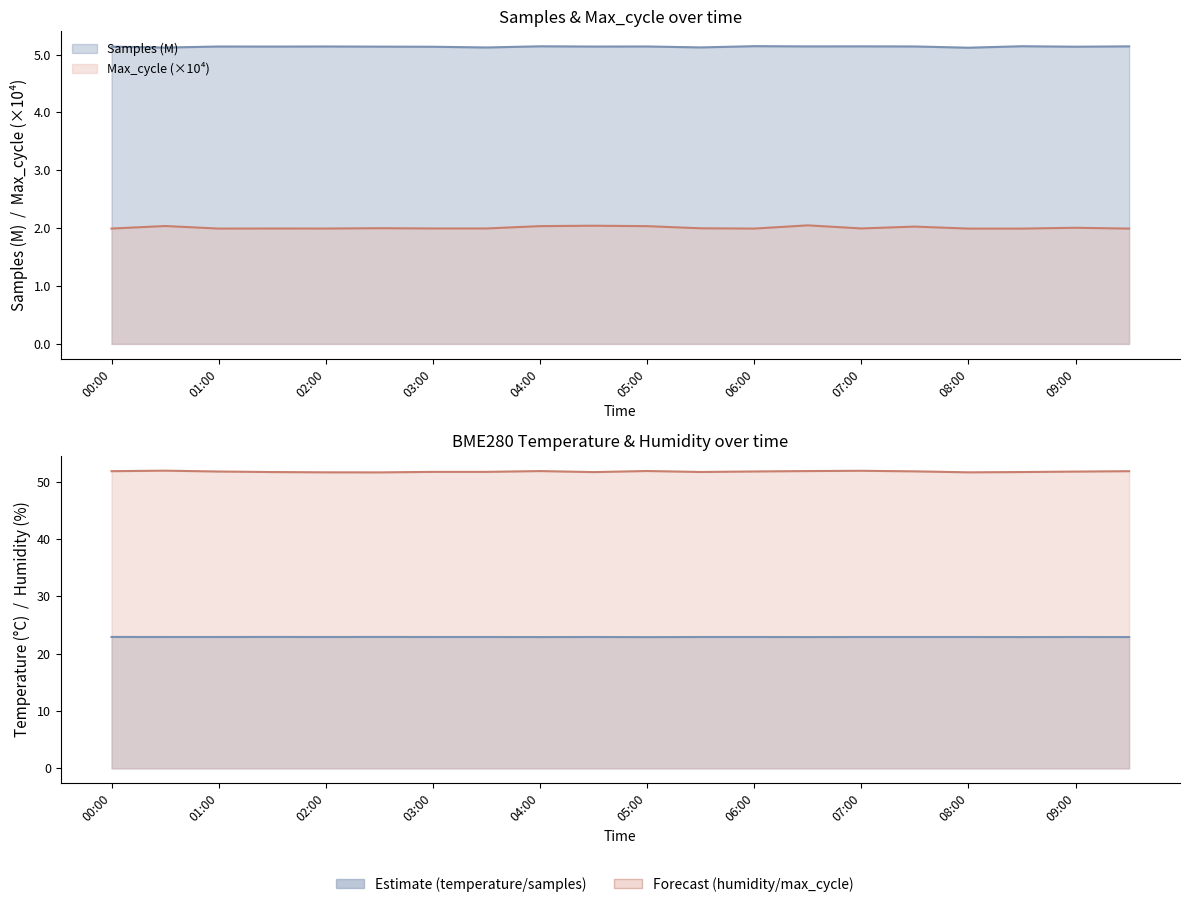

What is the label of the 15th point from the right?

02:30